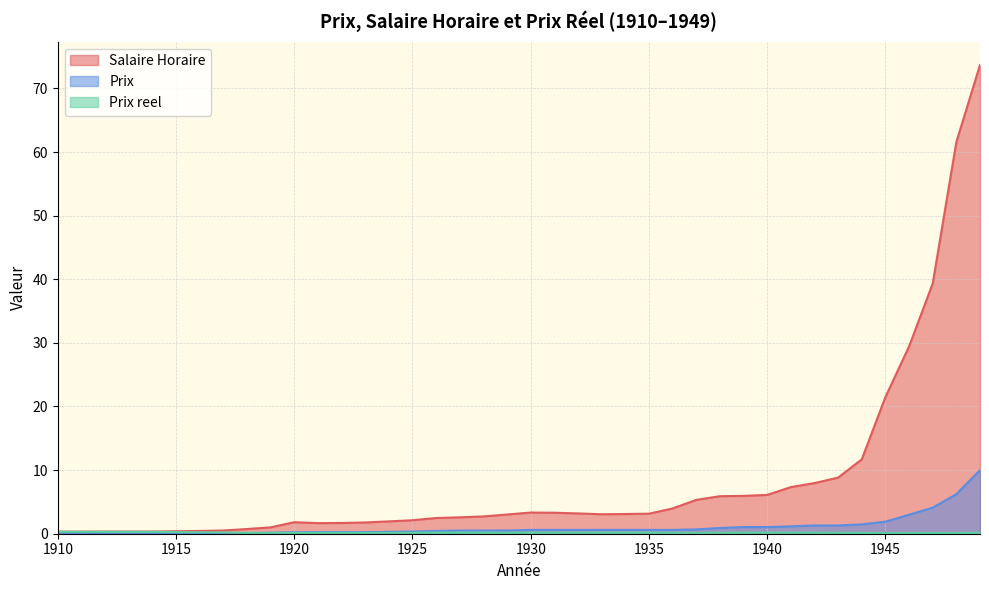

True or false: Salaire Horaire and Prix reel cross at least once.

False